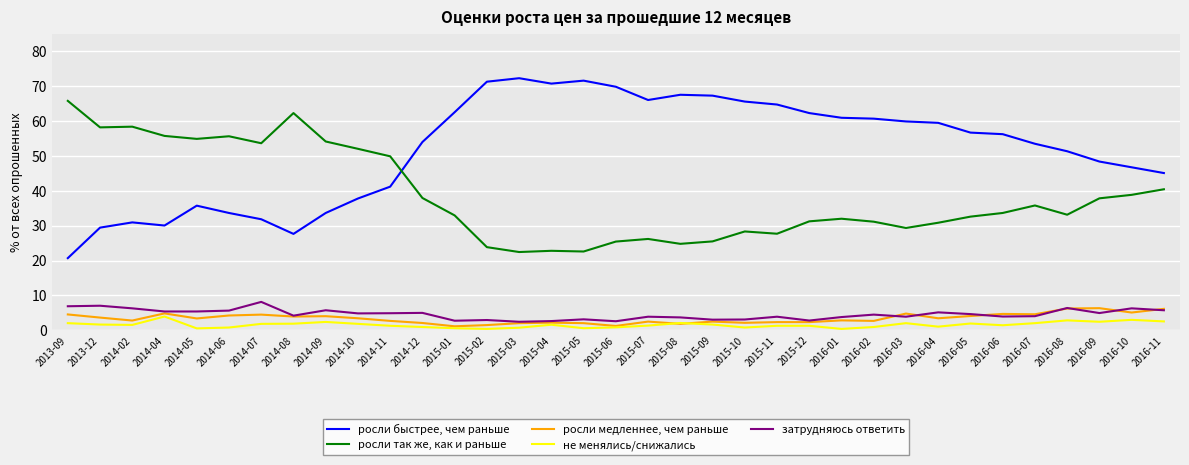

Which series has the widest spread of values?

росли быстрее, чем раньше